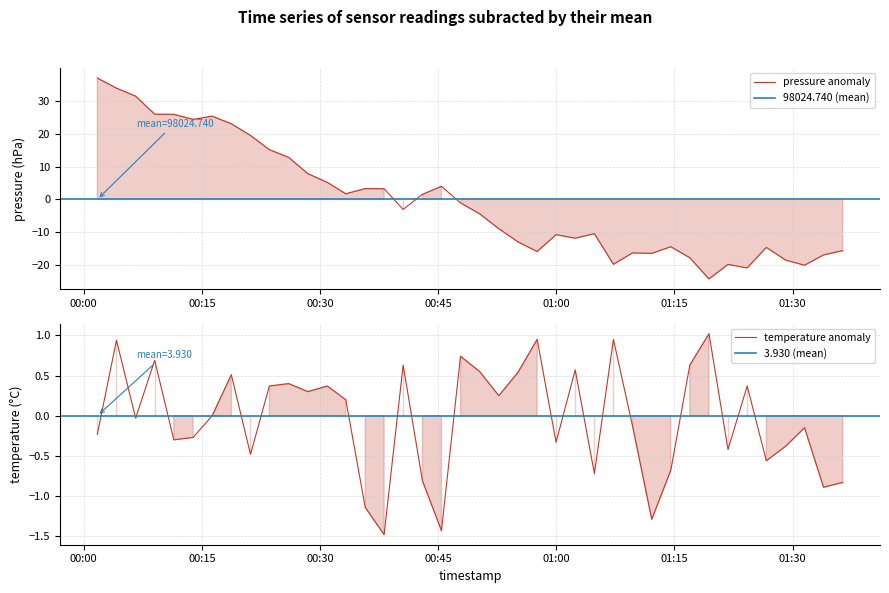

What position from the right is 2024-03-02T01:21:48?

7